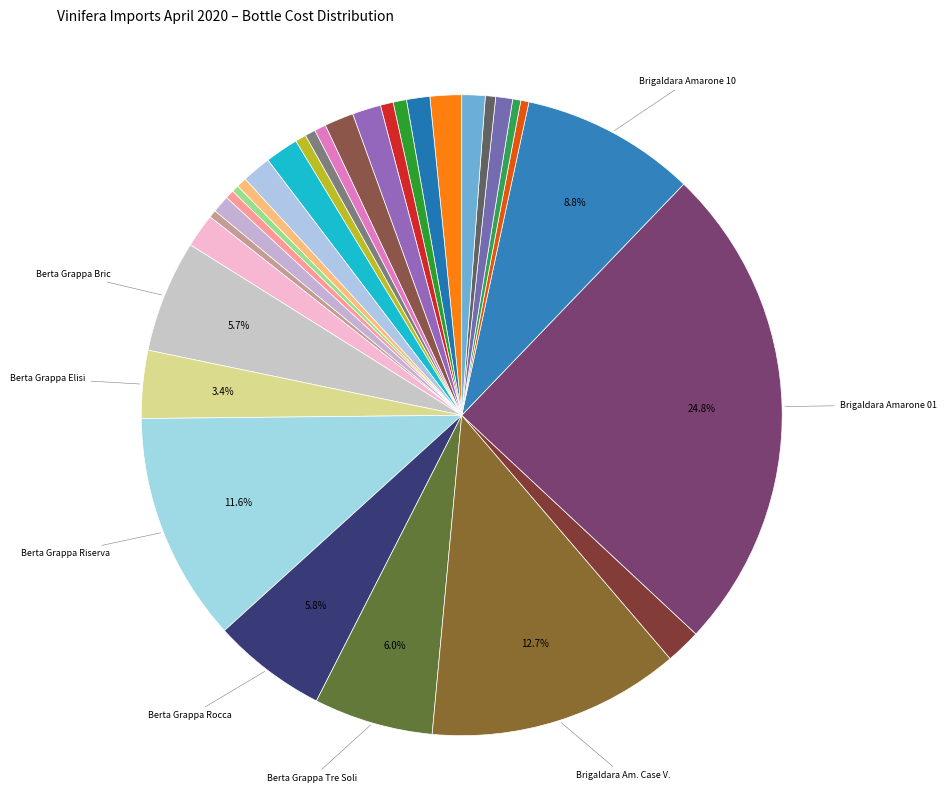

To the nearest percent, what is the difference between the largest and smallest slice percentages?

24%